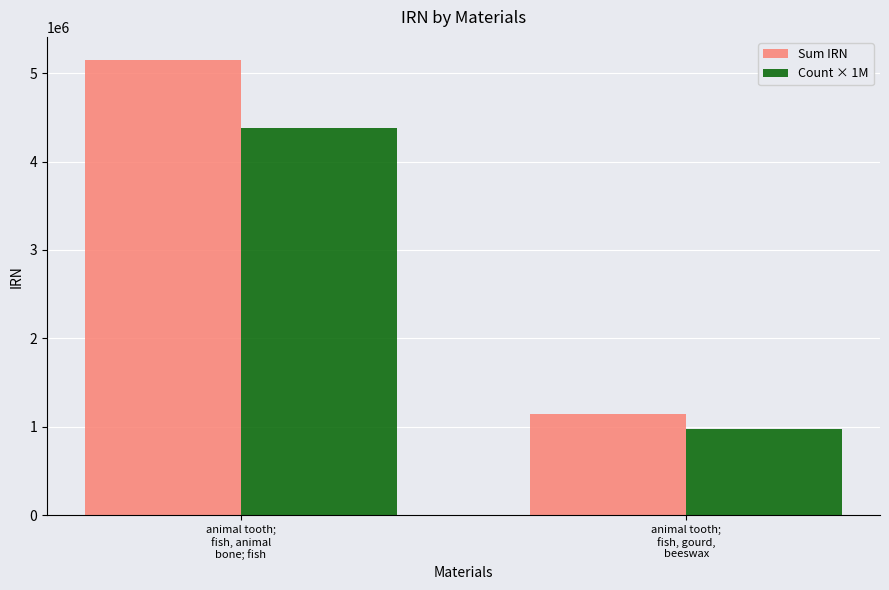

What is the difference between the maximum and minimum values in the Count × 1M series?

3401609.9